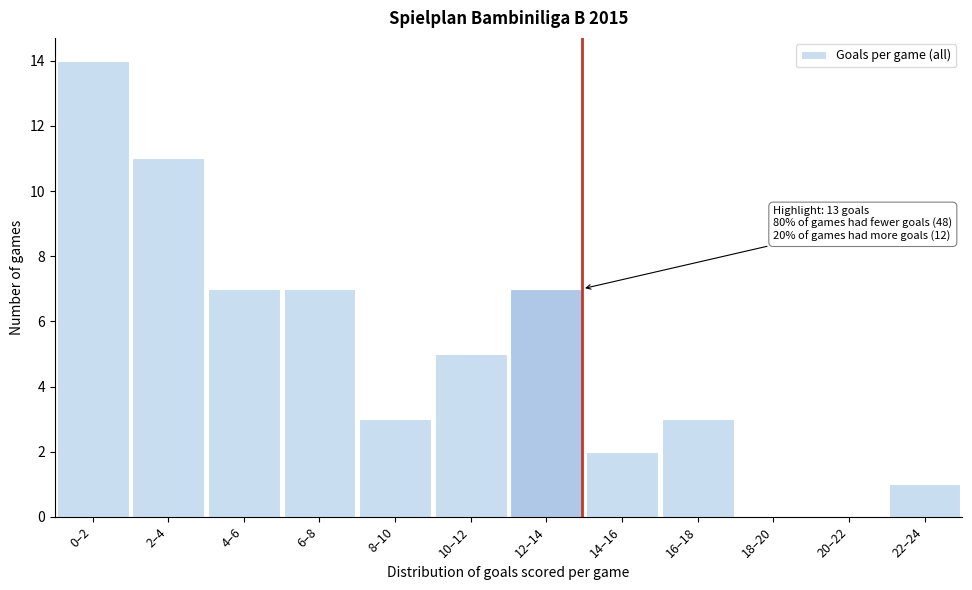

Reading left to right, extract all data points from this chart.

0–2=14	2–4=11	4–6=7	6–8=7	8–10=3	10–12=5	12–14=7	14–16=2	16–18=3	18–20=0	20–22=0	22–24=1